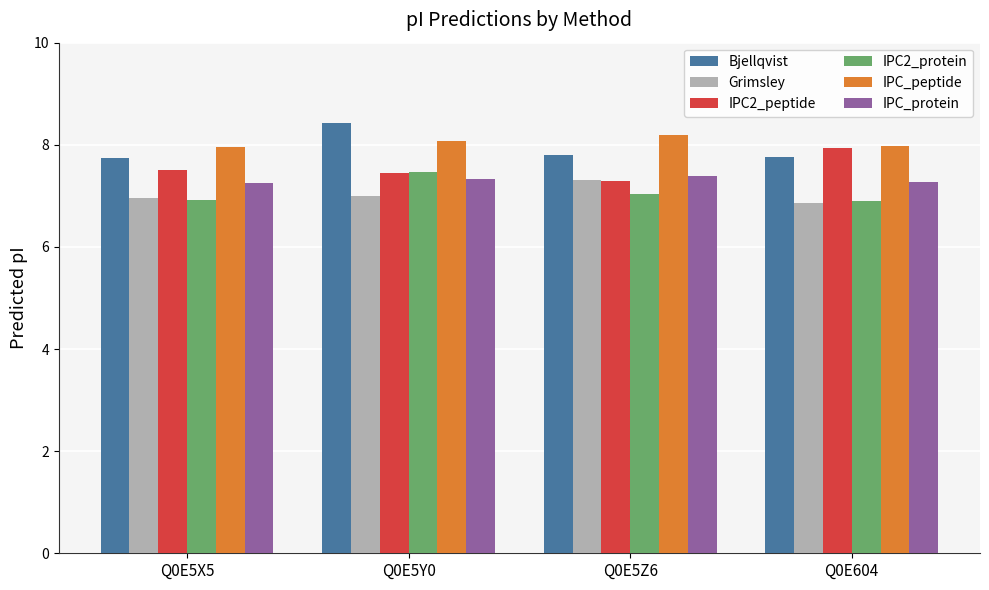

Which category has the highest value in the IPC_peptide series?

Q0E5Z6